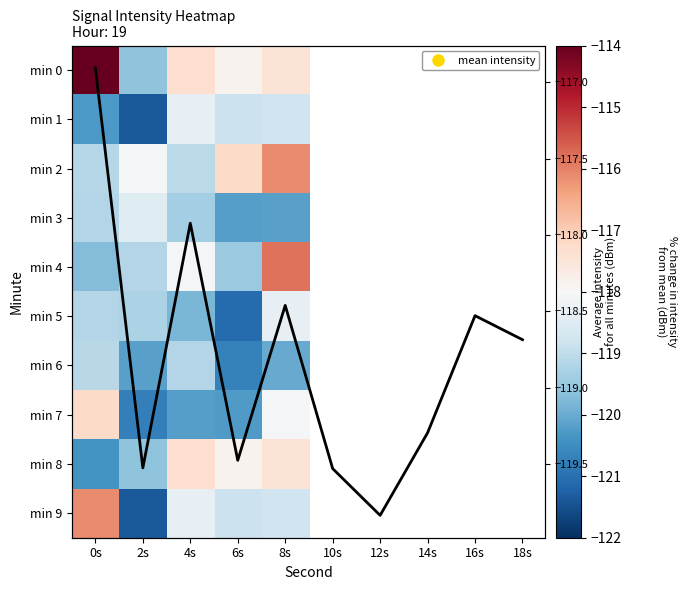

True or false: 8 has a value of -115.8 at 8s.

True